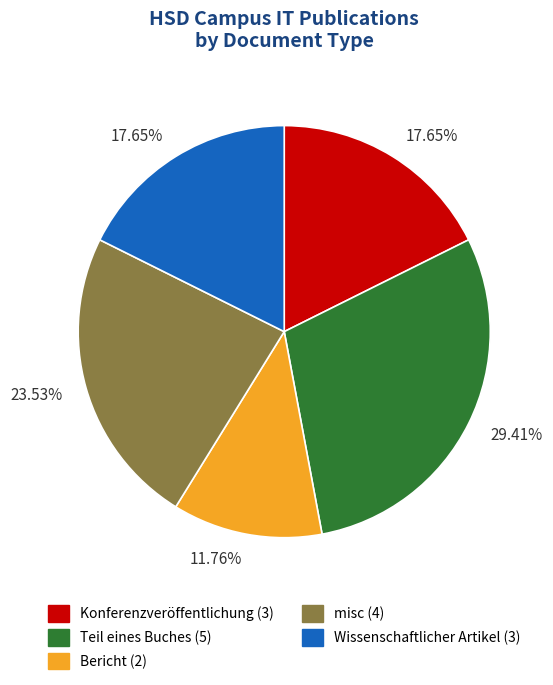

Does Teil eines Buches represent more than half of the total?

No